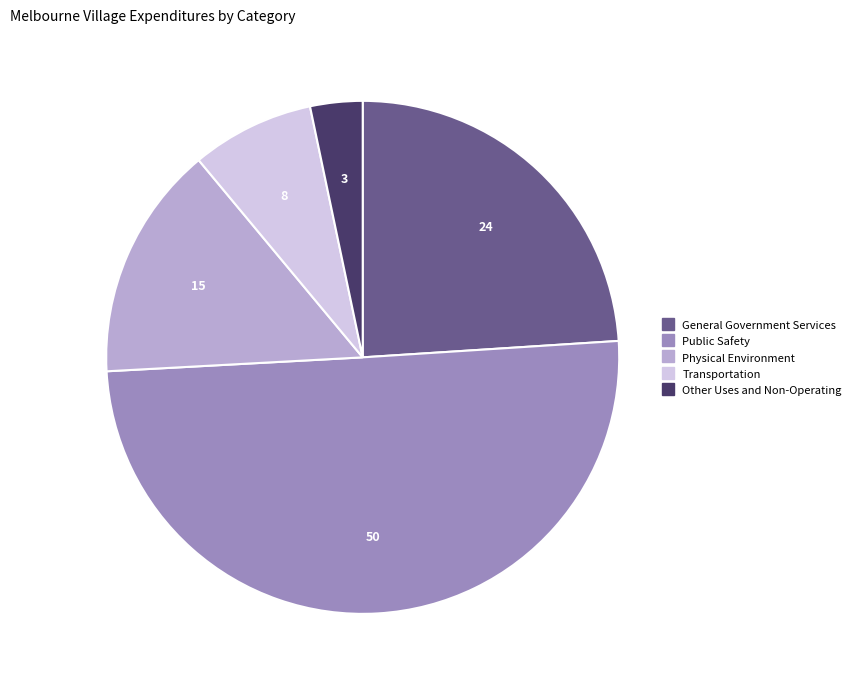

What is the ratio of the value at Transportation to the value at Other Uses and Non-Operating?

2.4